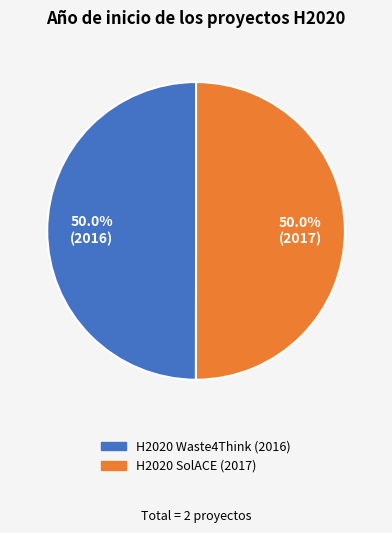

What is the ratio of the value at H2020 SolACE (2017) to the value at H2020 Waste4Think (2016)?

1.0